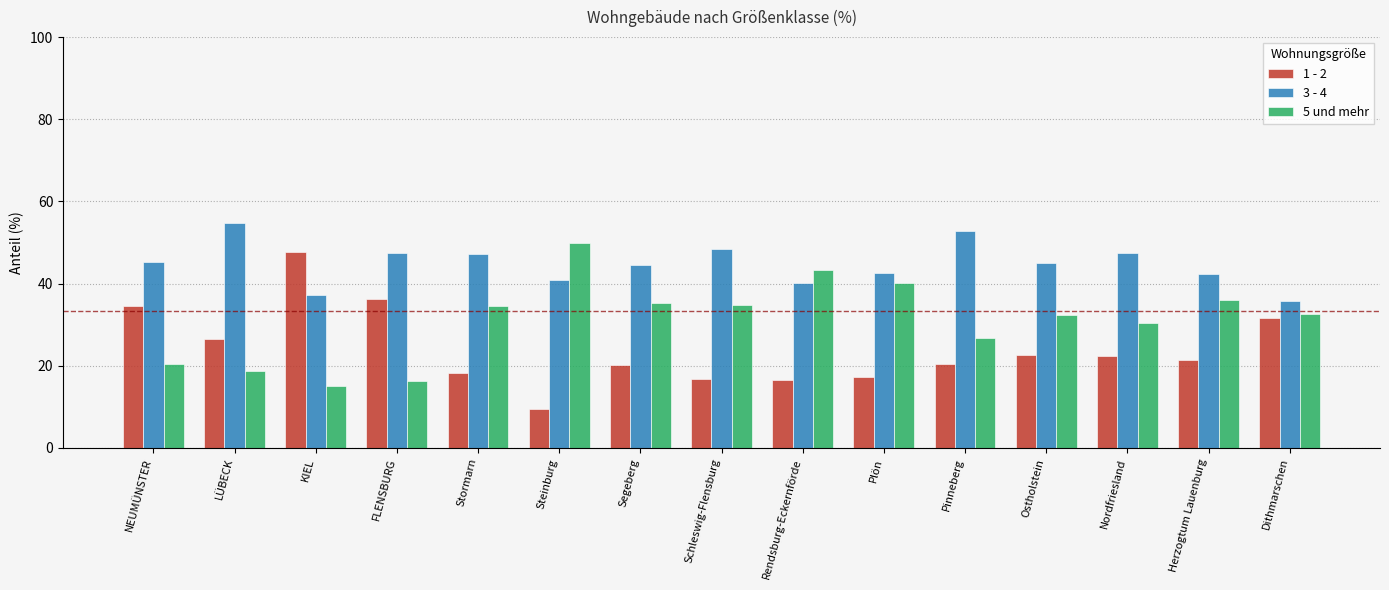

Rank the series by their average value, from lowest to highest.

1 - 2, 5 und mehr, 3 - 4